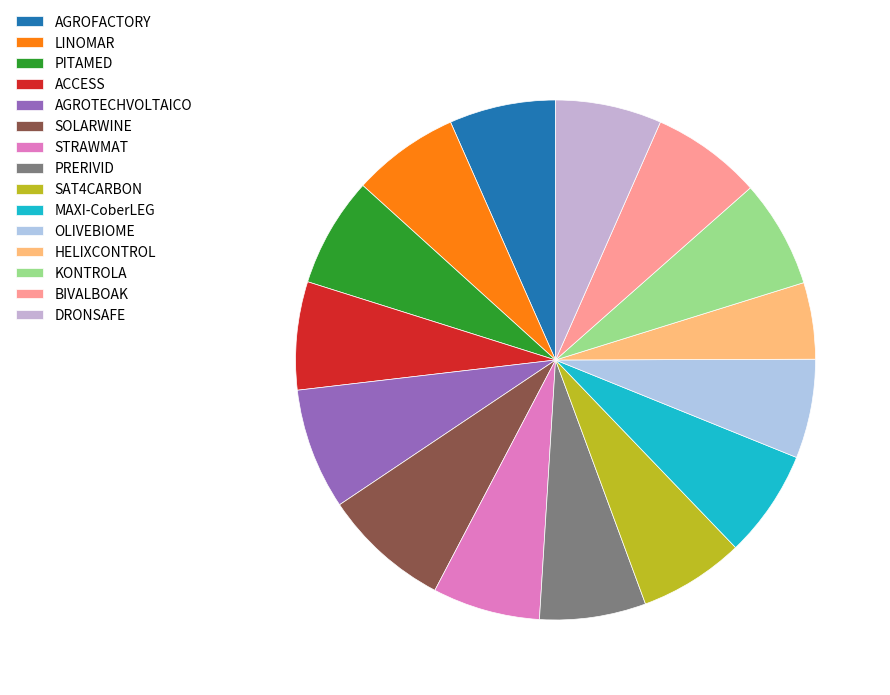

What is the change in value from STRAWMAT to BIVALBOAK?

+15936